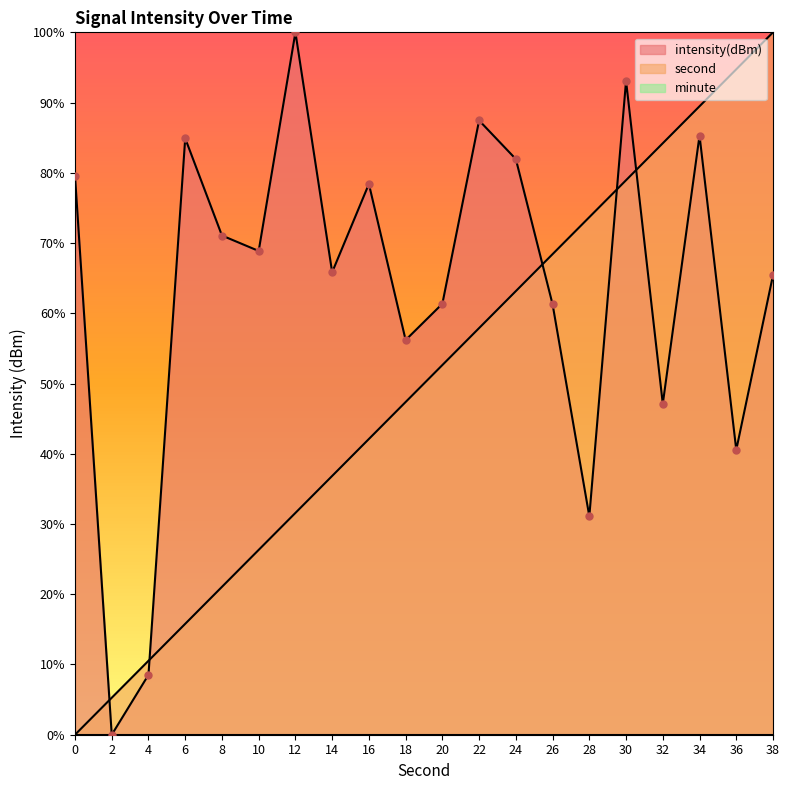

Which series has the widest spread of values?

second